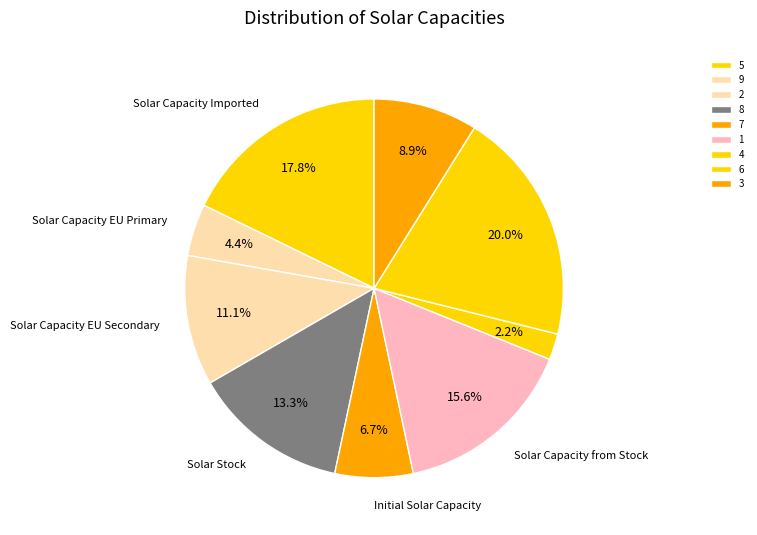

To the nearest percent, what is the difference between the largest and smallest slice percentages?

18%